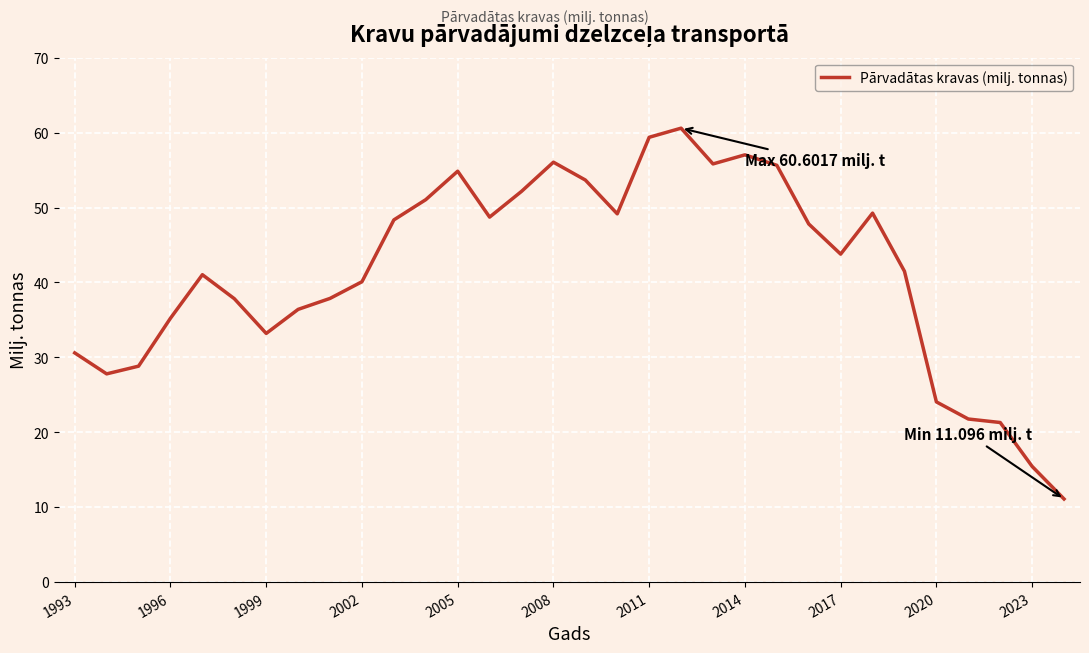

What is the greatest value displayed?

60.6